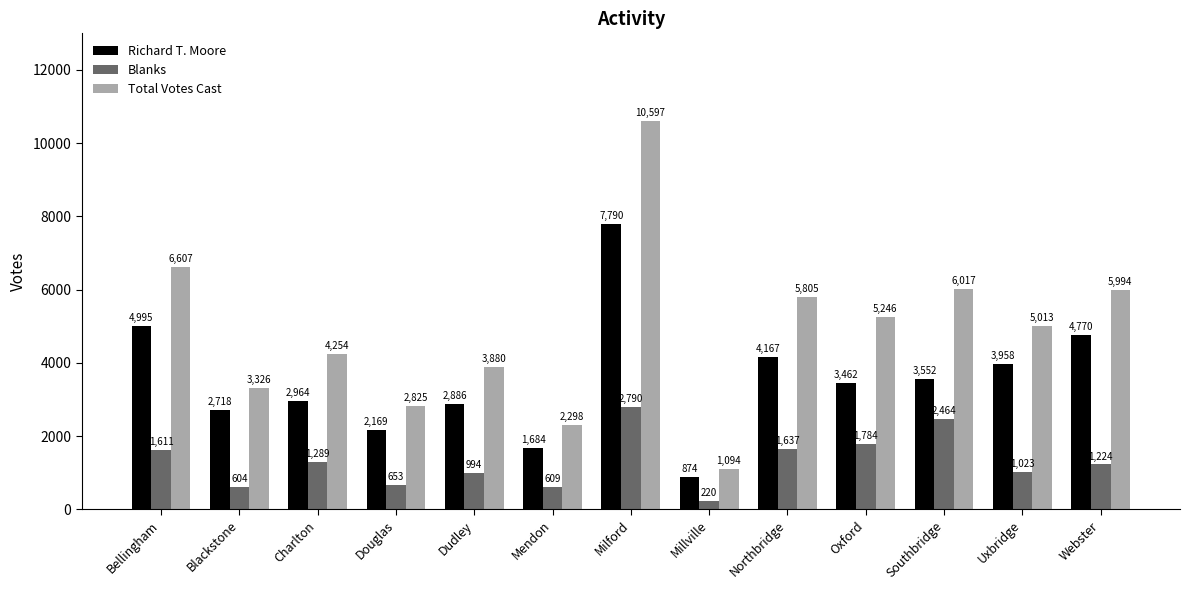

Which series has the largest total across all categories?

Total Votes Cast